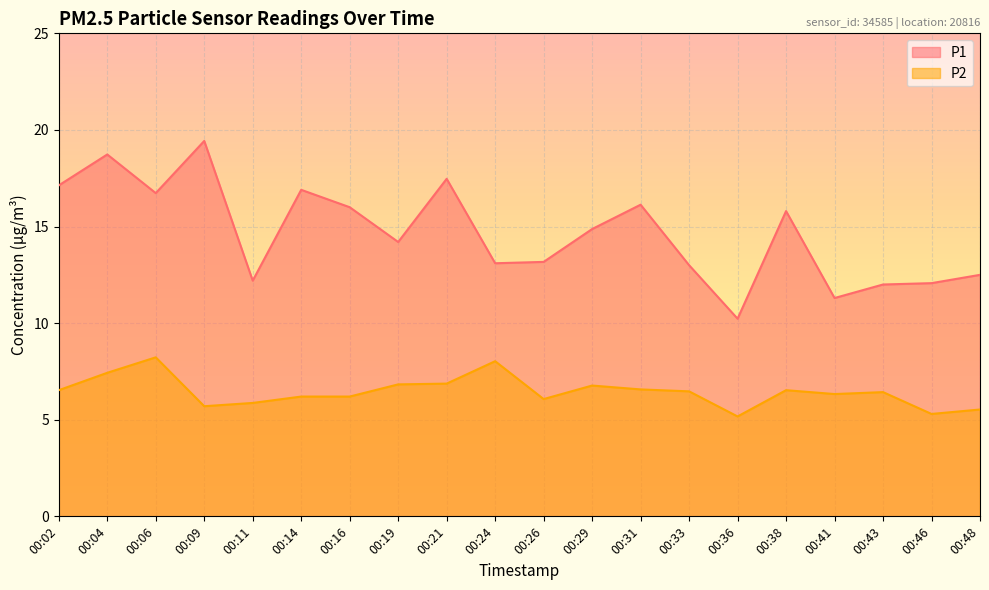

What is the greatest value displayed?

19.4